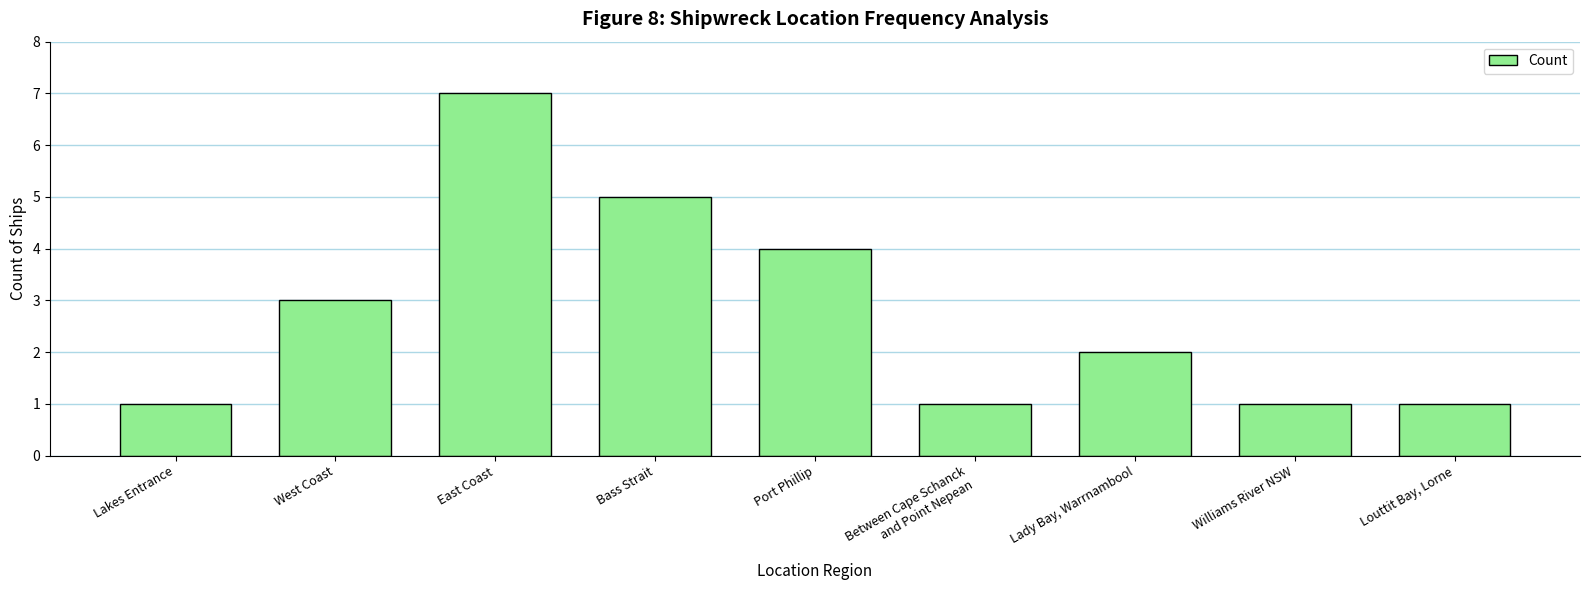

What is the greatest value displayed?

7